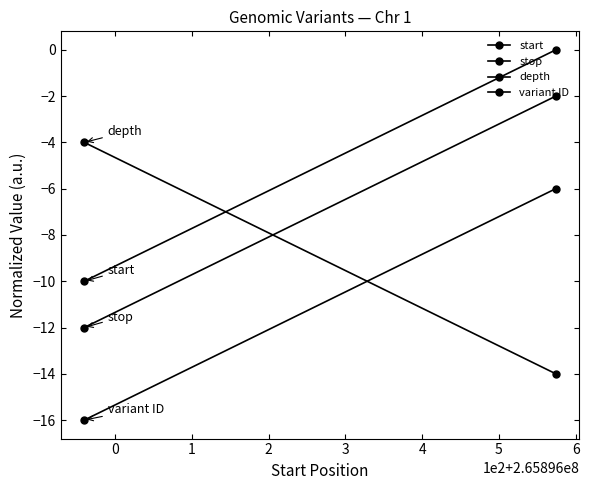

How many series are shown in this chart?

4